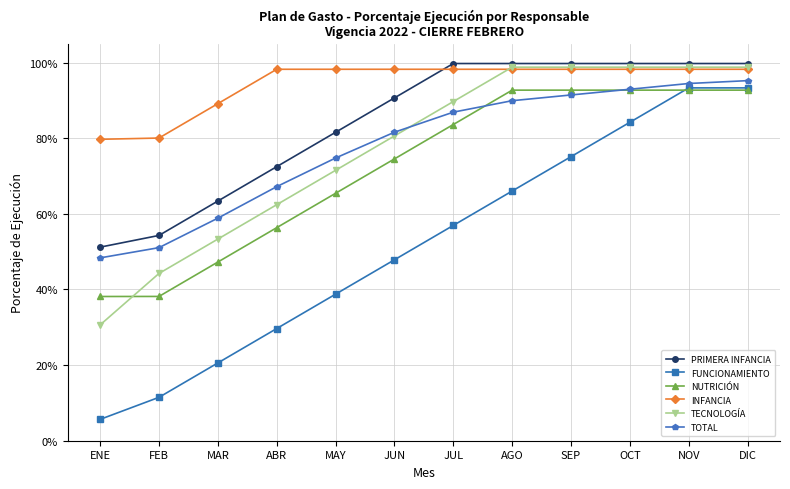

Is it true that TECNOLOGÍA equals 0.1 at MAY?

False